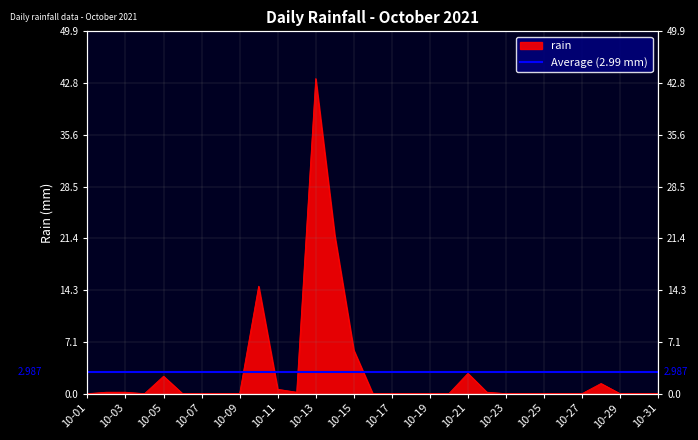

What is the maximum value shown in the chart?

43.4